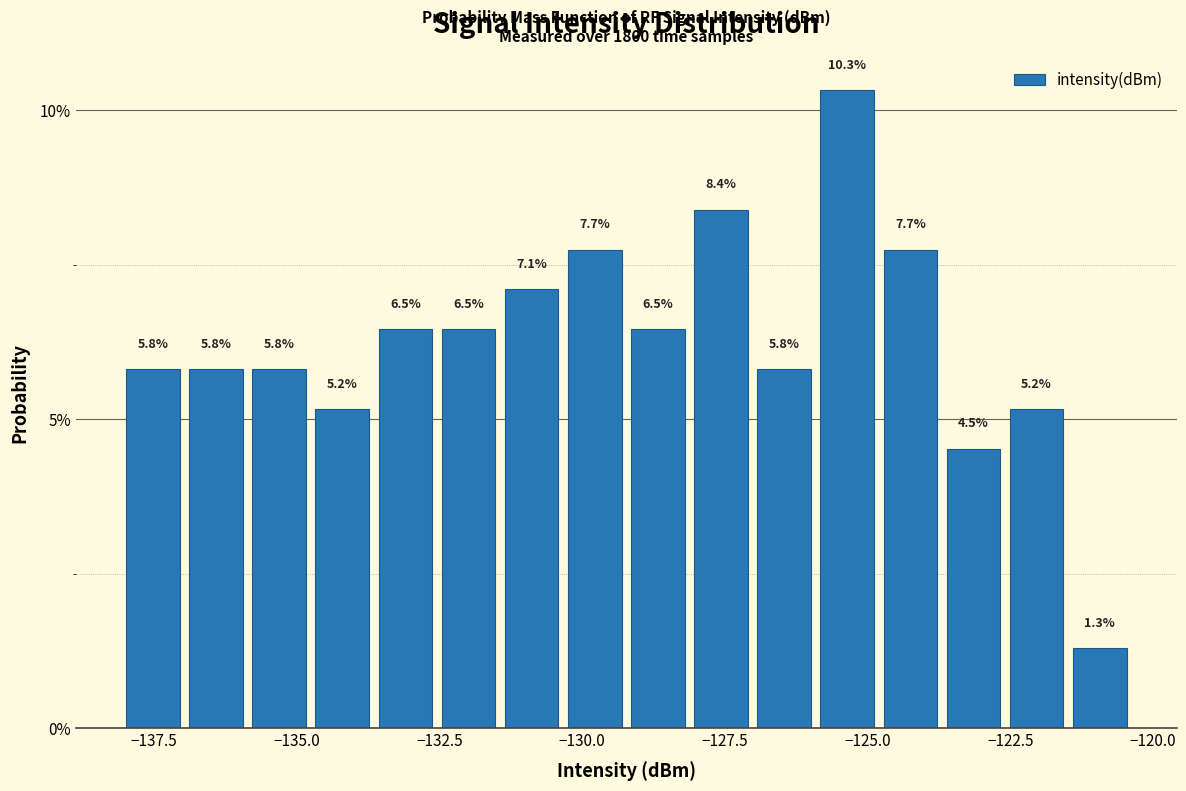

Around what value on the x-axis is the tallest bar? Give the approximate position of its centre, as read against the axis.

-125.5